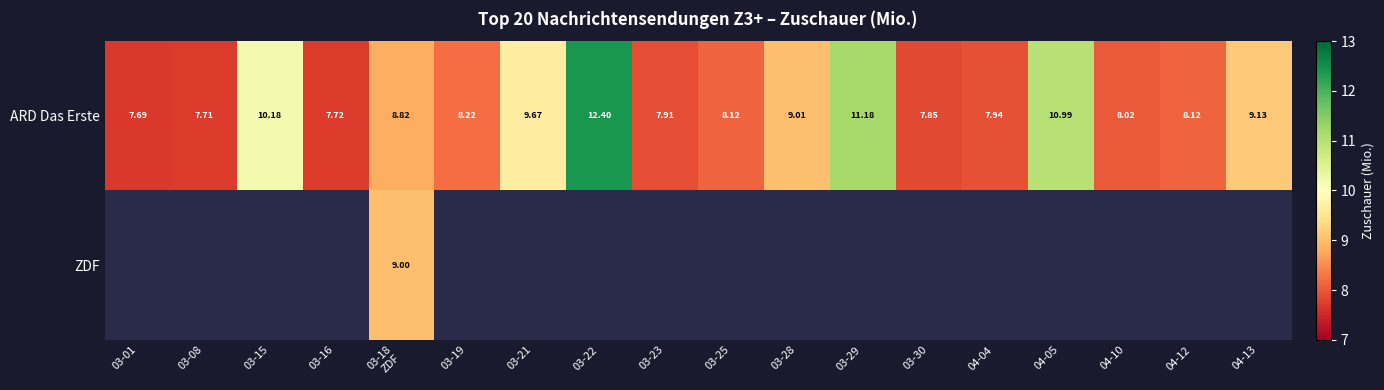

Between 03-23 and 03-28, which is larger?

03-28